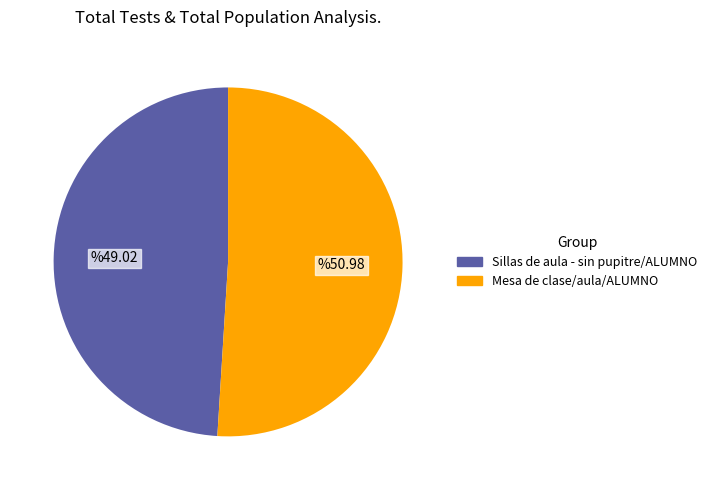

Between Sillas de aula - sin pupitre/ALUMNO and Mesa de clase/aula/ALUMNO, which is larger?

Mesa de clase/aula/ALUMNO